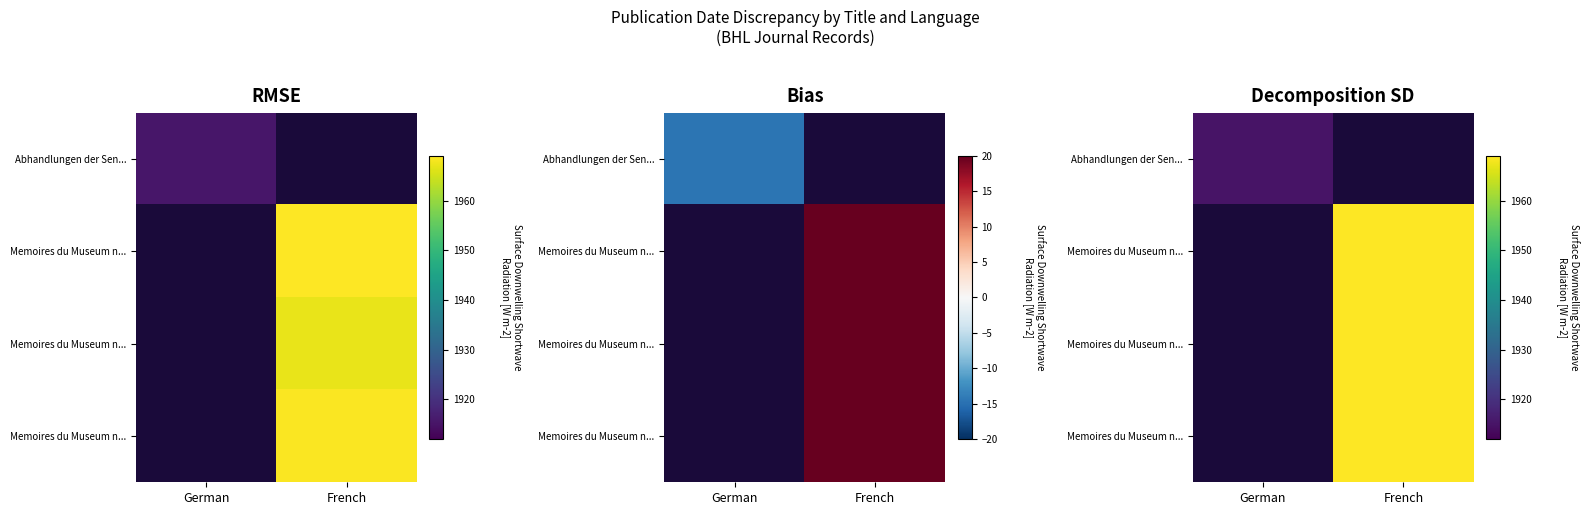

The value of row_0 at German is 597.1. True or false?

False